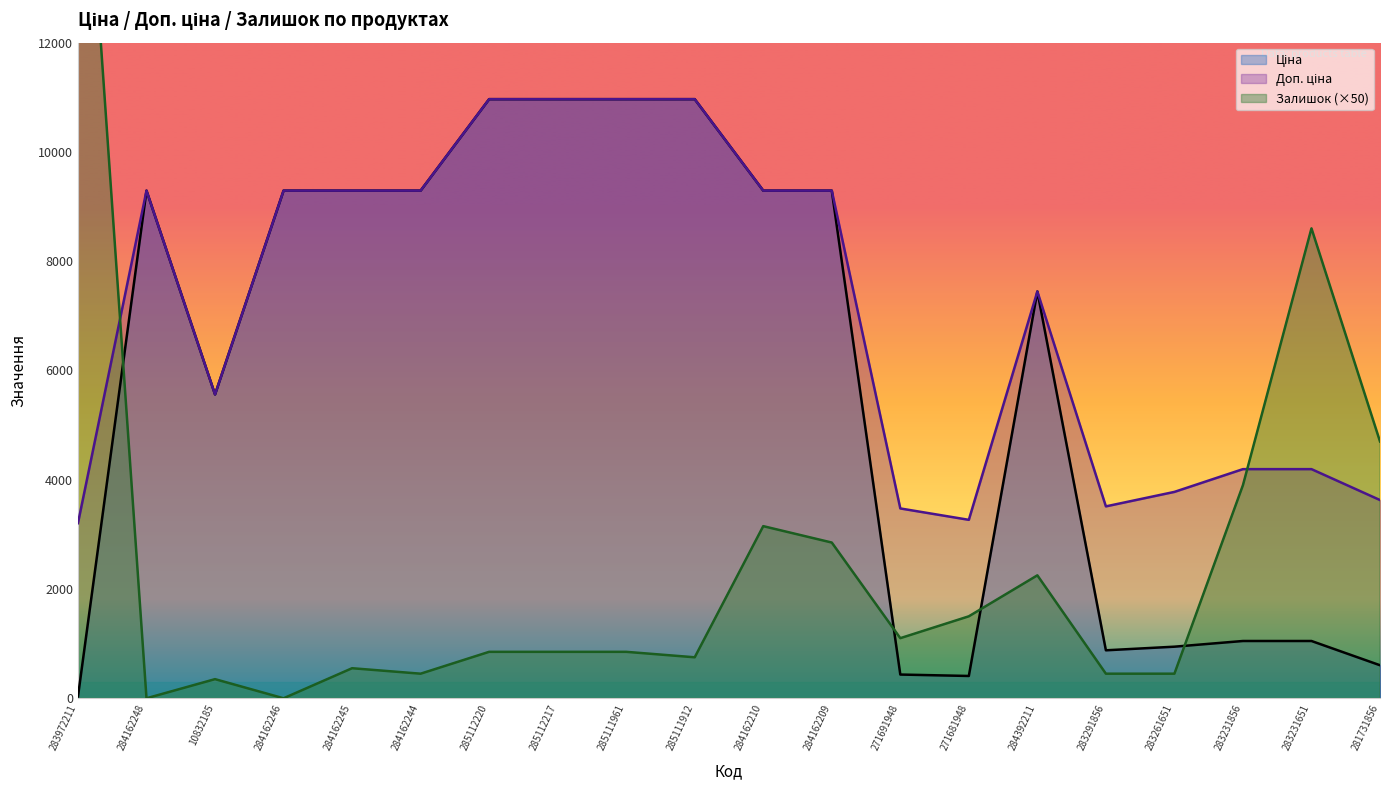

Between 271691948 and 284162210, which is larger?

284162210